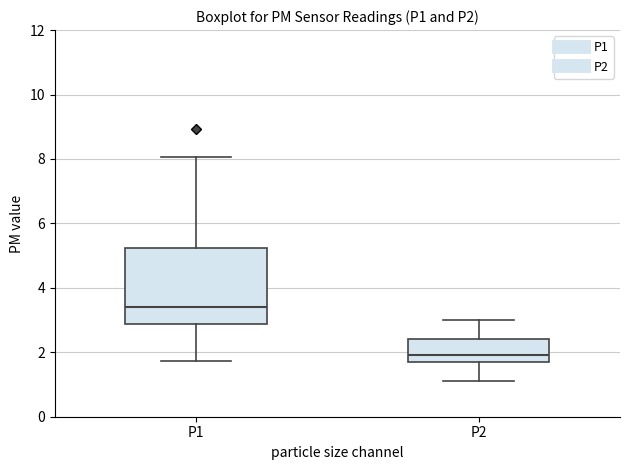

Which box has the highest median line?

P1